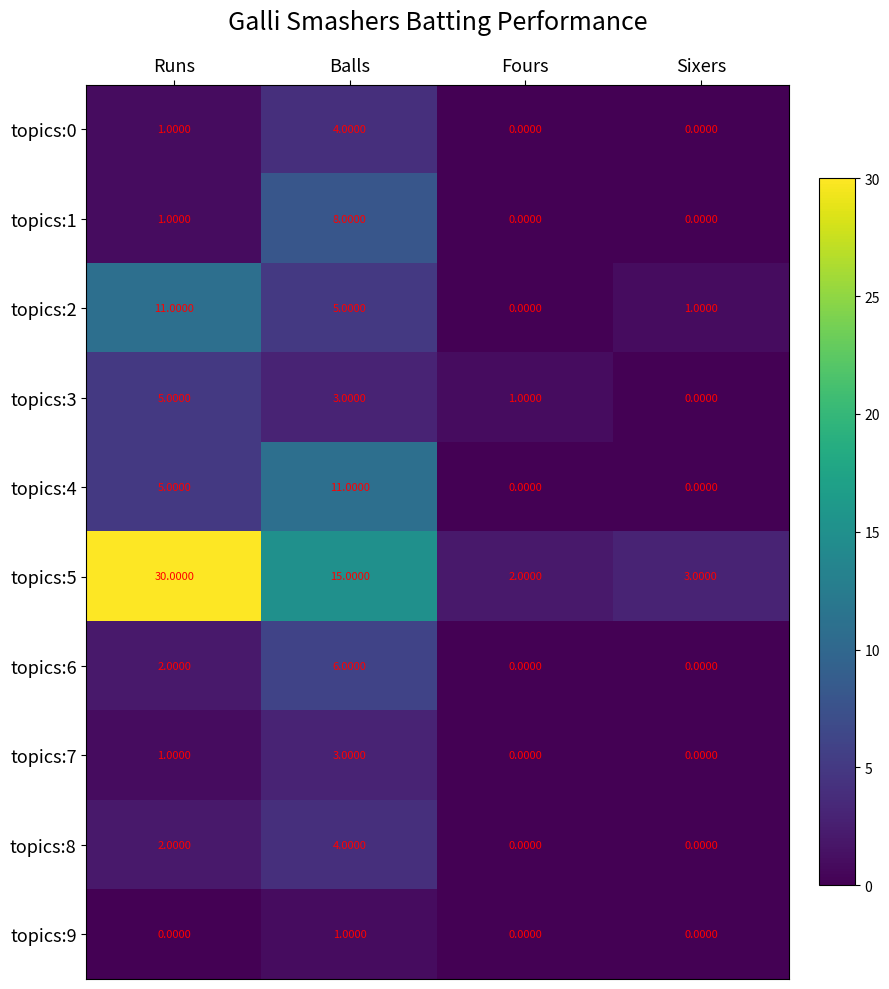

How many categories are shown in the chart?

4